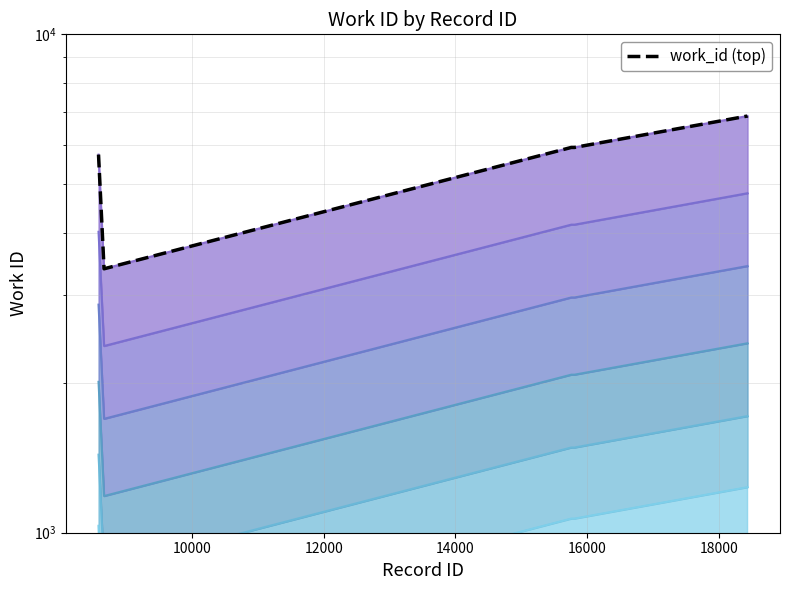

True or false: the data shows 654.9 at 18434.

False